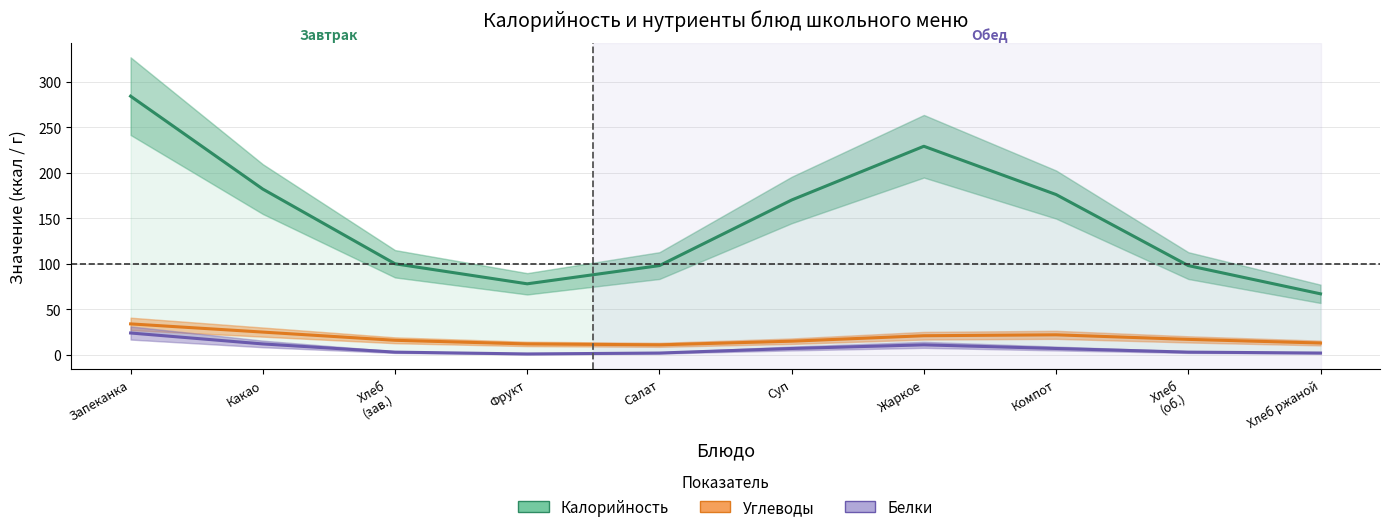

What is the label of the 9th point from the right?

Какао